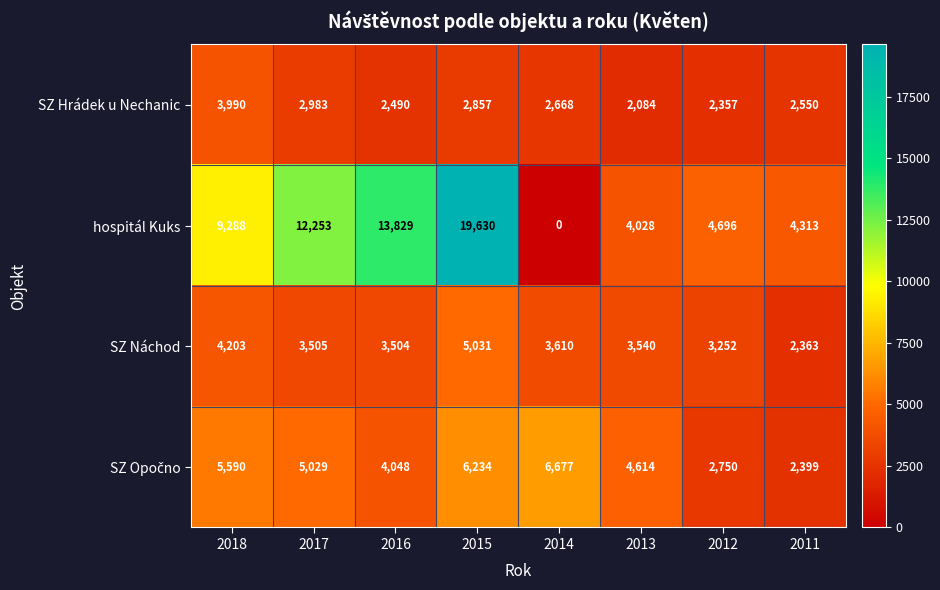

At which label is SZ Náchod closest to 3697?

2014